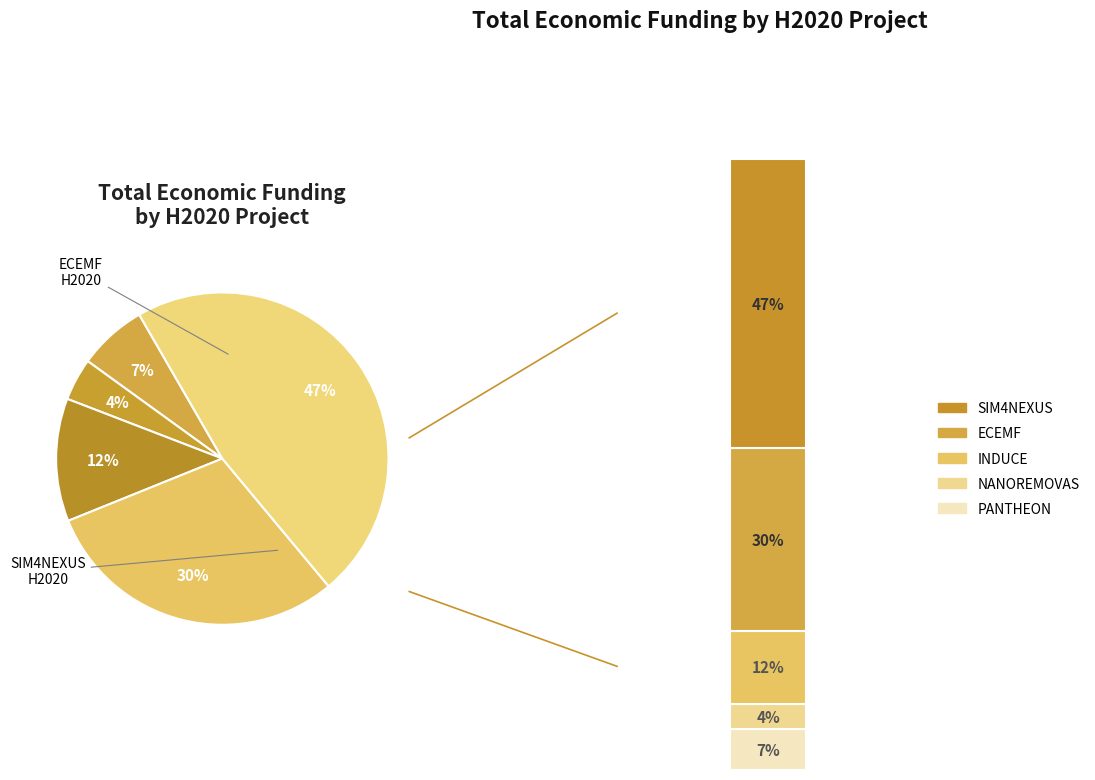

Which category has the biggest portion of the pie?

SIM4NEXUS H2020